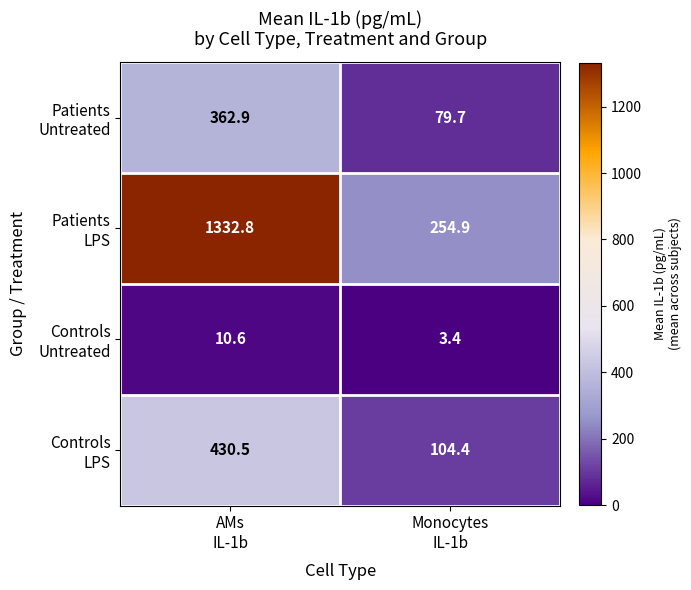

What is the greatest value displayed?

1332.8